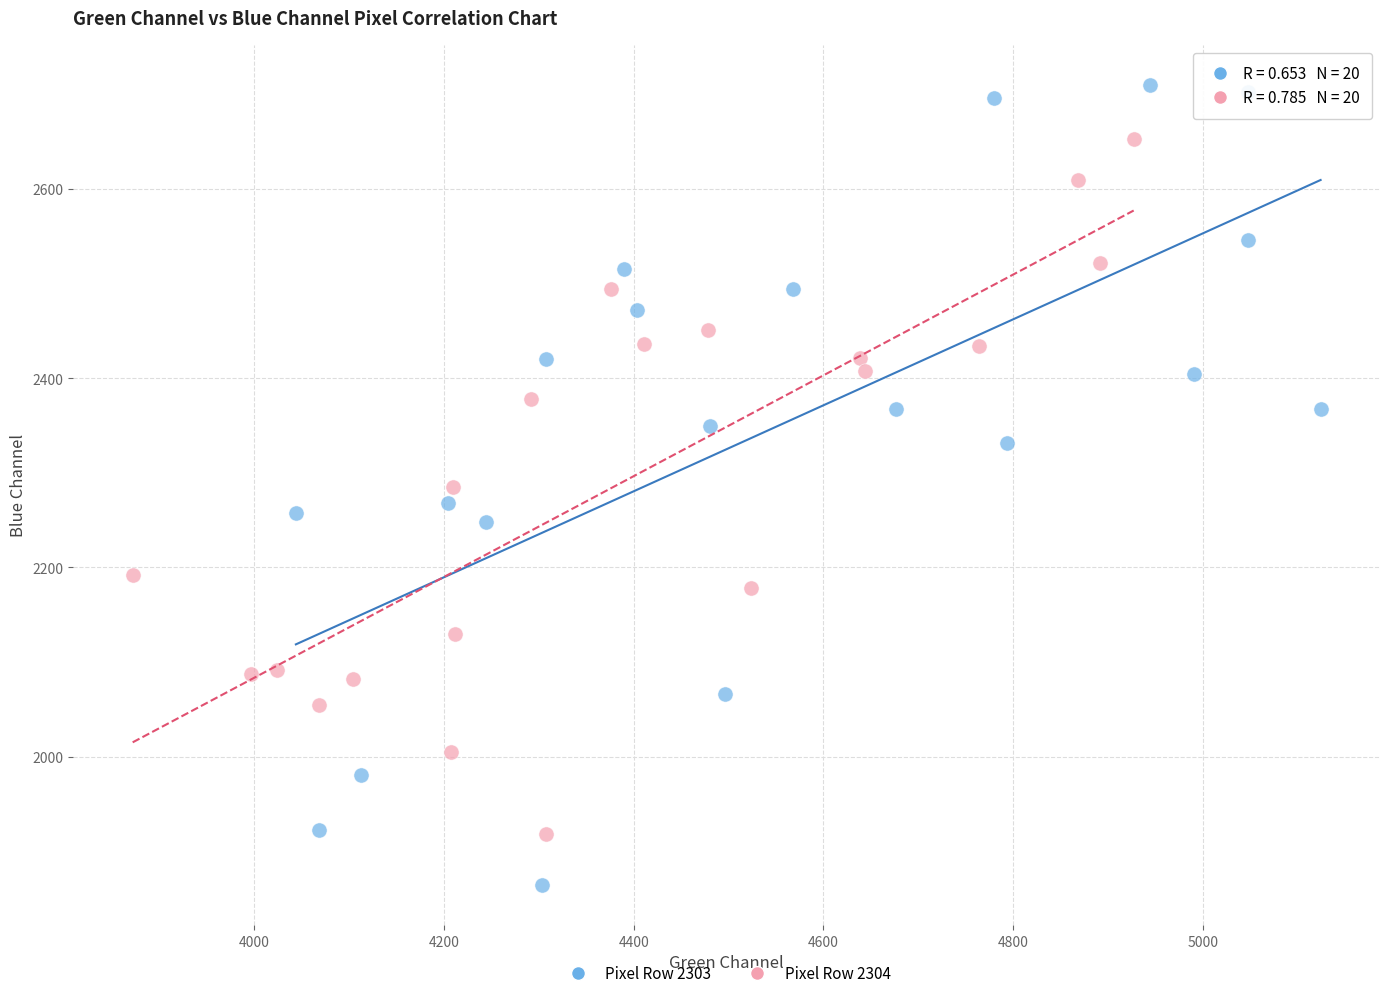

What are all the series names shown in the legend?

Pixel Row 2303, Pixel Row 2304